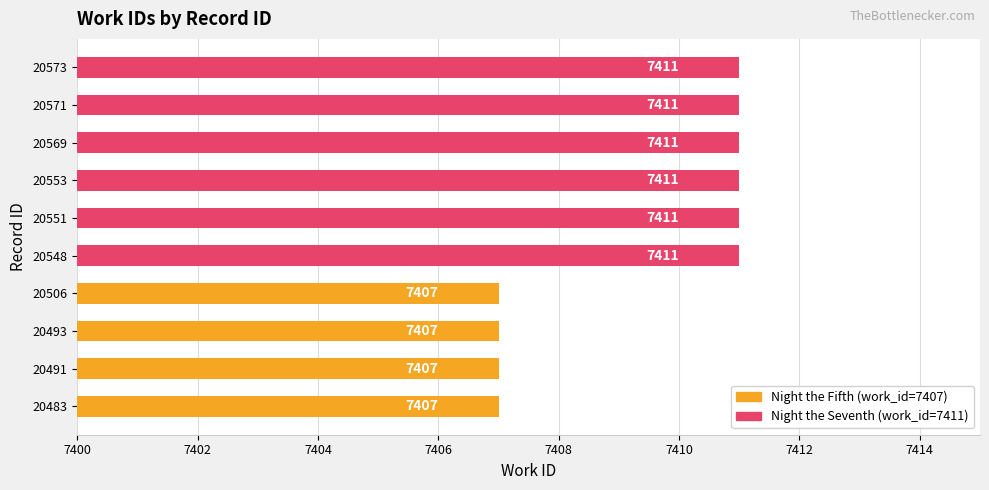

What is the smallest value displayed?

7407